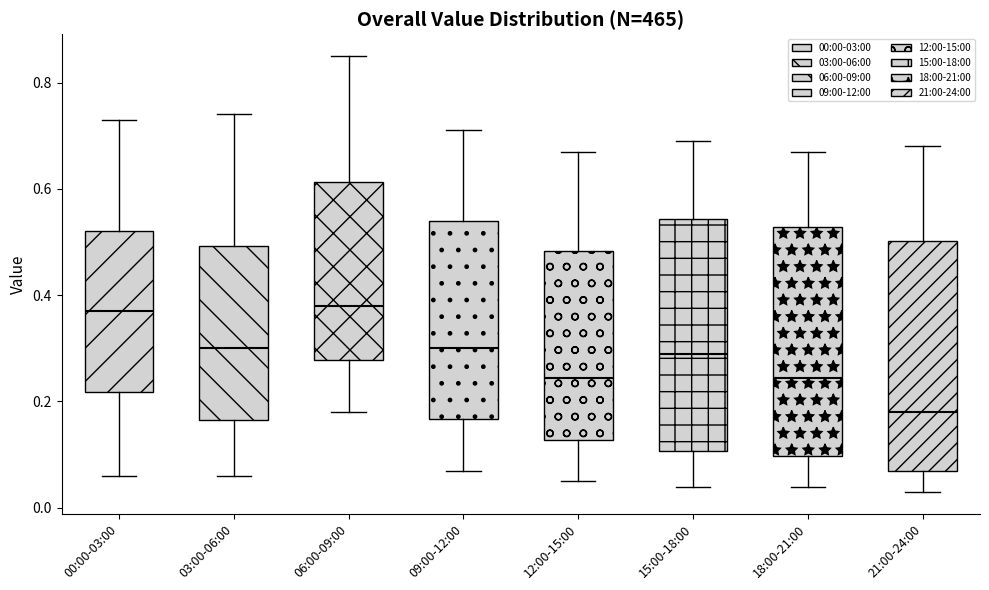

Where is the lower edge of the box for 21:00-24:00 on the y-axis? The values are not printed on the chart, so give them approximately, as read against the axis.

0.08